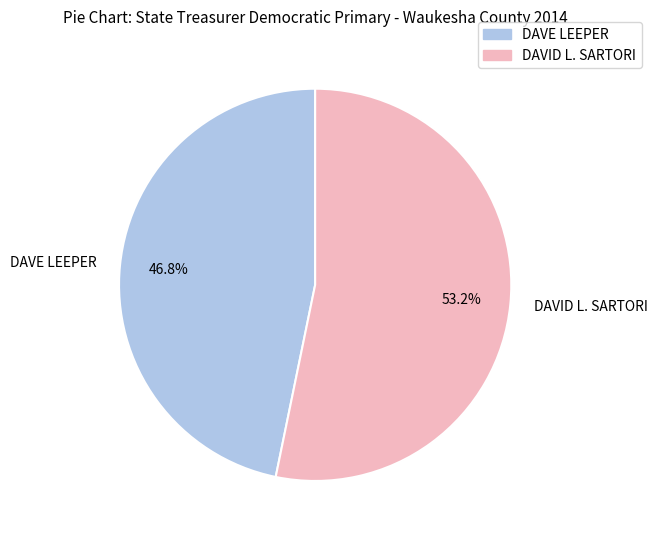

Between DAVID L. SARTORI and DAVE LEEPER, which is larger?

DAVID L. SARTORI